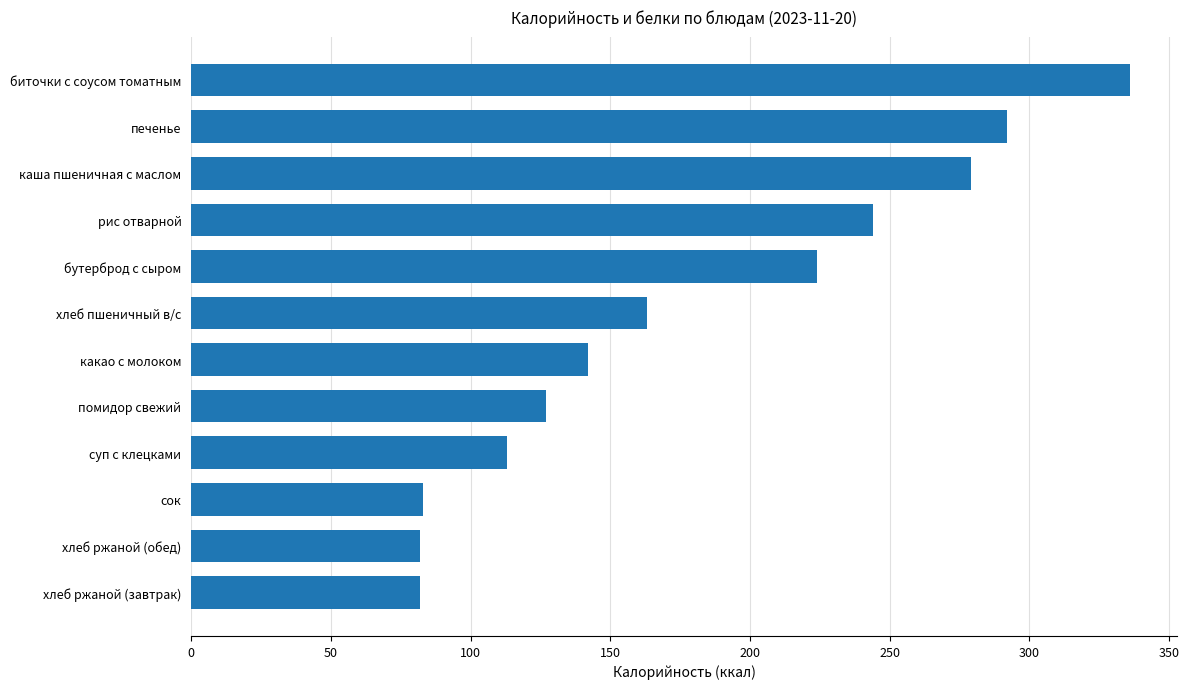

What is the change in value from помидор свежий to хлеб пшеничный в/с?

+36